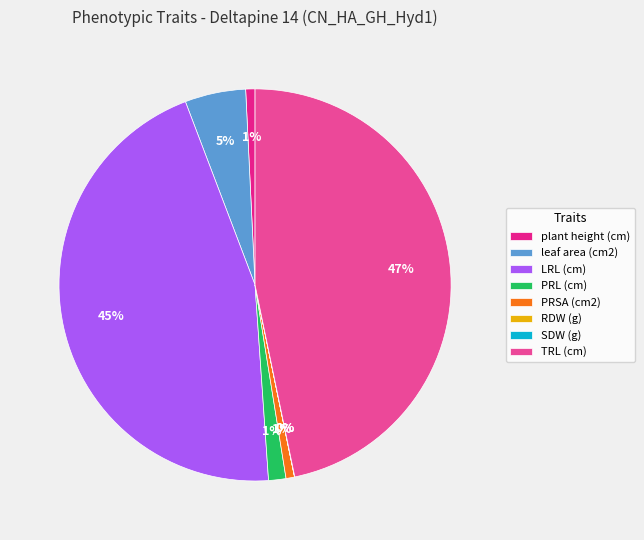

Which category has the biggest portion of the pie?

TRL (cm)